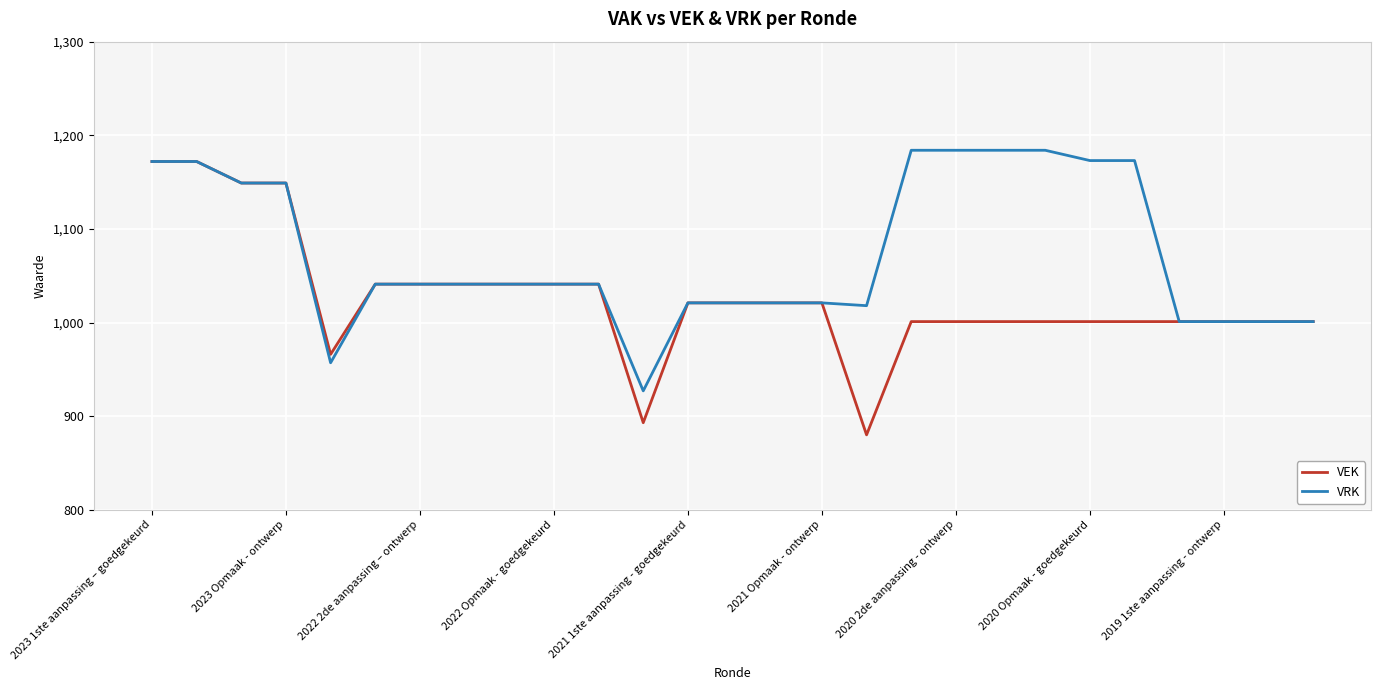

Which series has the largest total across all categories?

VRK